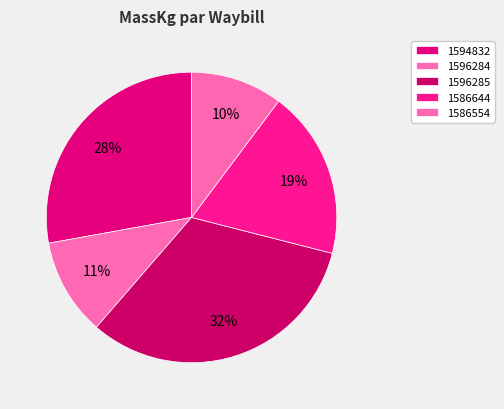

Approximately how many times larger is the value at 1594832 compared to 1596284?

2.6